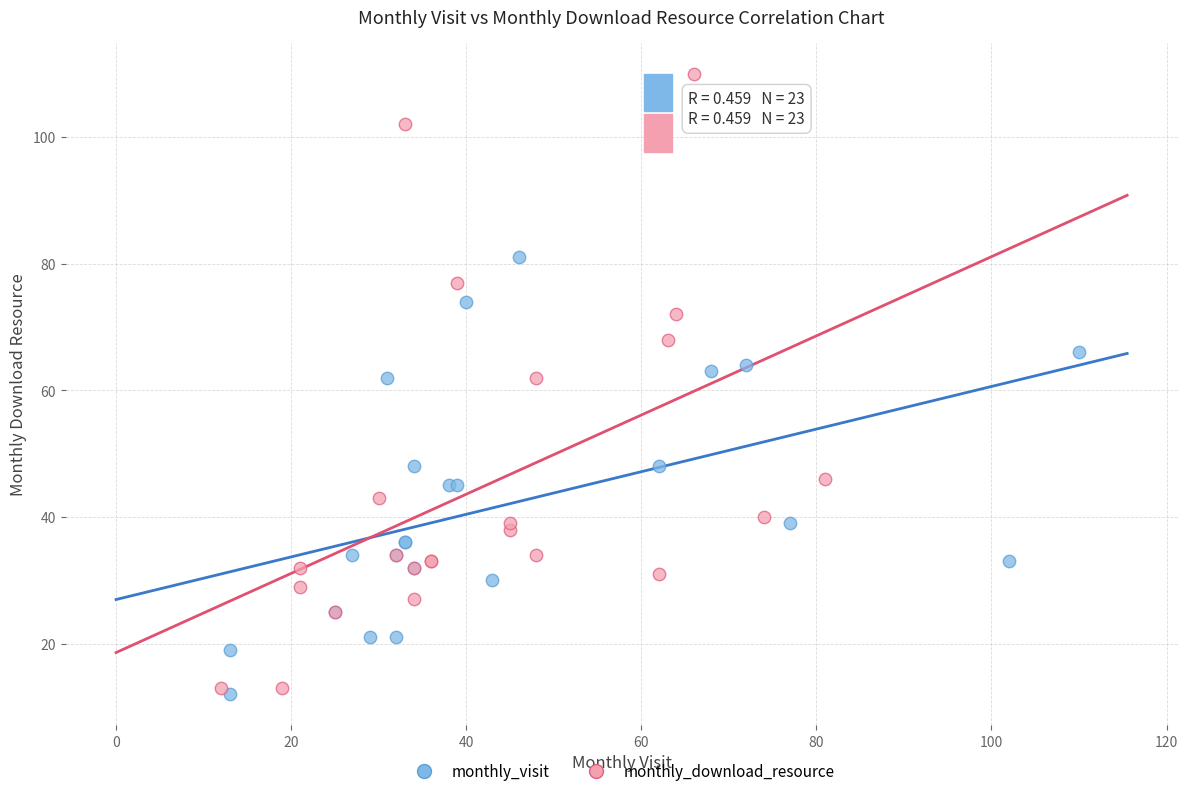

Which series contains the highest Y value?

monthly_download_resource